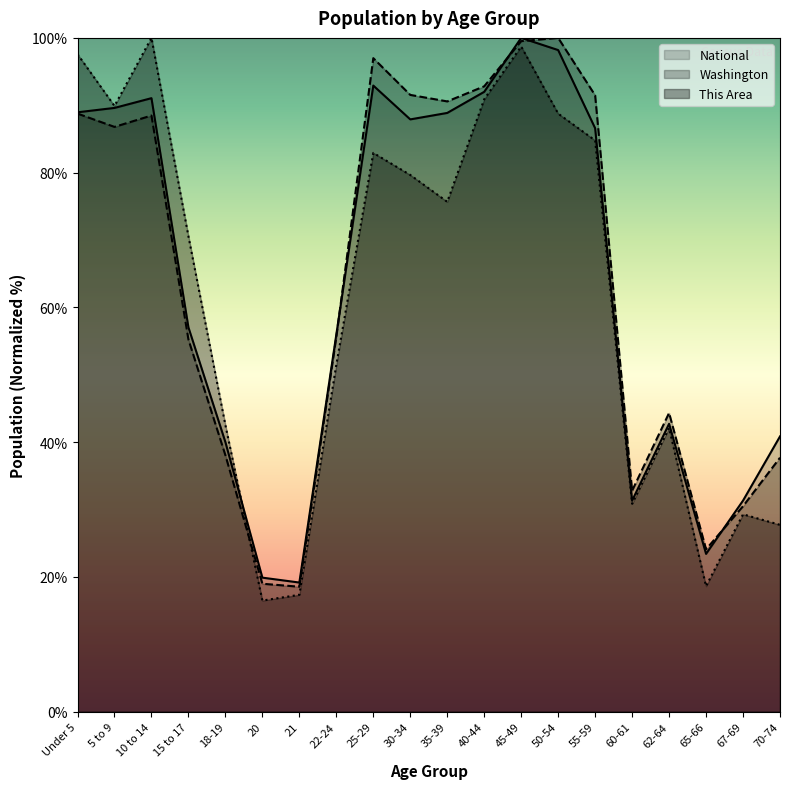

What is the label of the 14th point from the right?

21